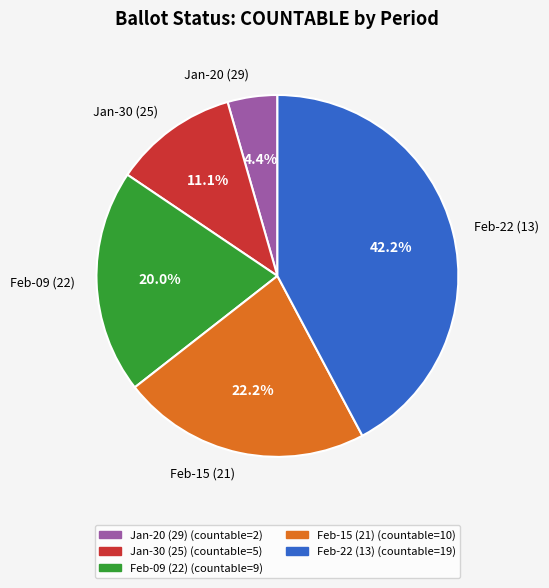

Rank the categories by value from highest to lowest.

Feb-22 (13), Feb-15 (21), Feb-09 (22), Jan-30 (25), Jan-20 (29)